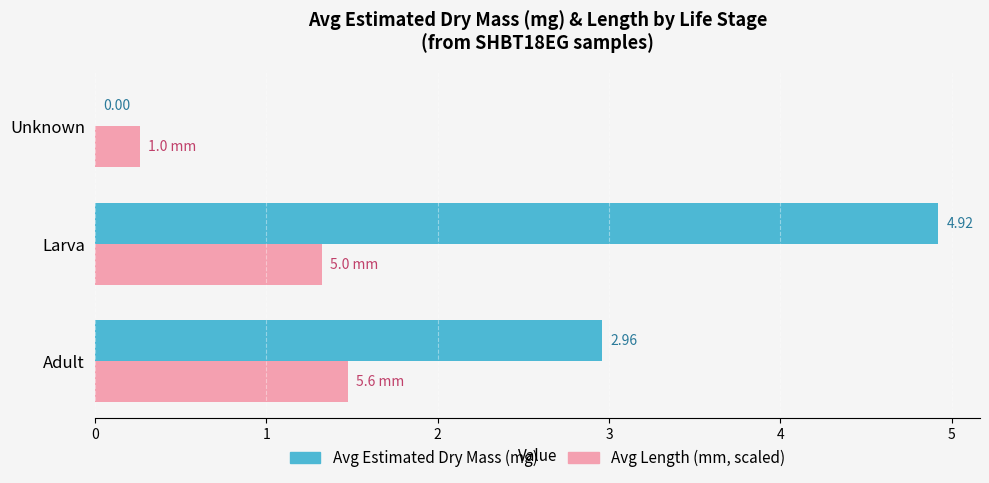

At which label is Avg Length (mm, scaled) closest to 0?

Unknown